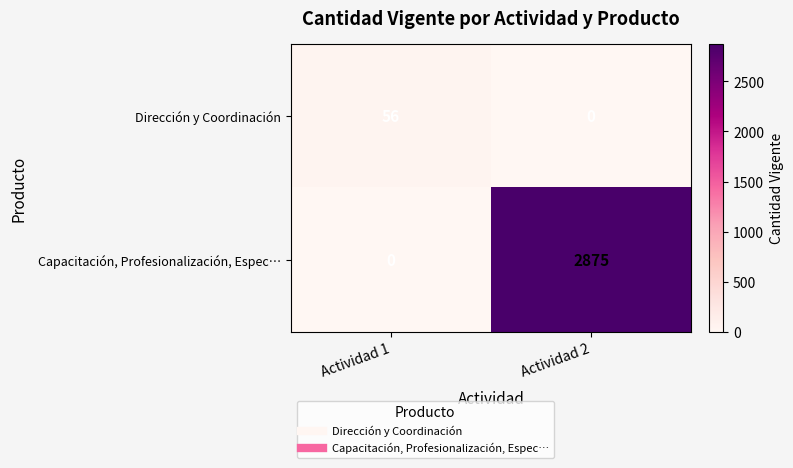

What is the sum of the Dirección y Coordinación values at Actividad 2 and Actividad 1?

56